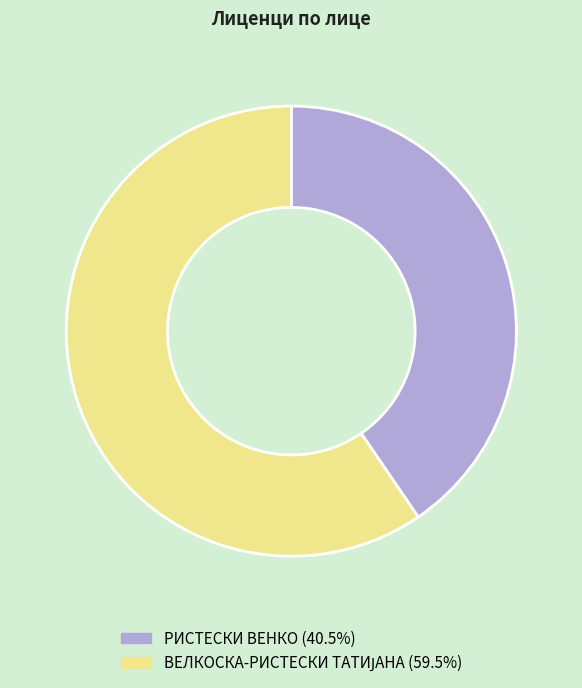

Is there any slice that represents more than half of the pie?

Yes